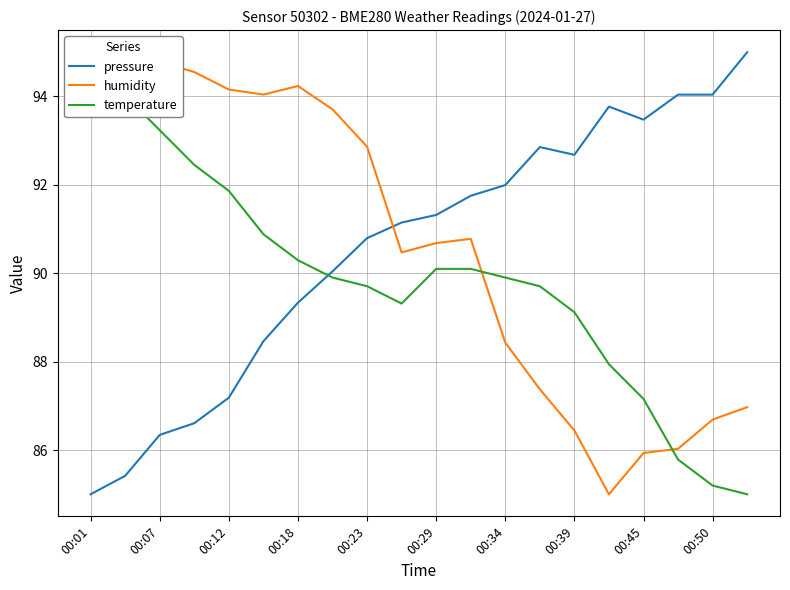

True or false: pressure has a value of 92.0 at 00:34.

True